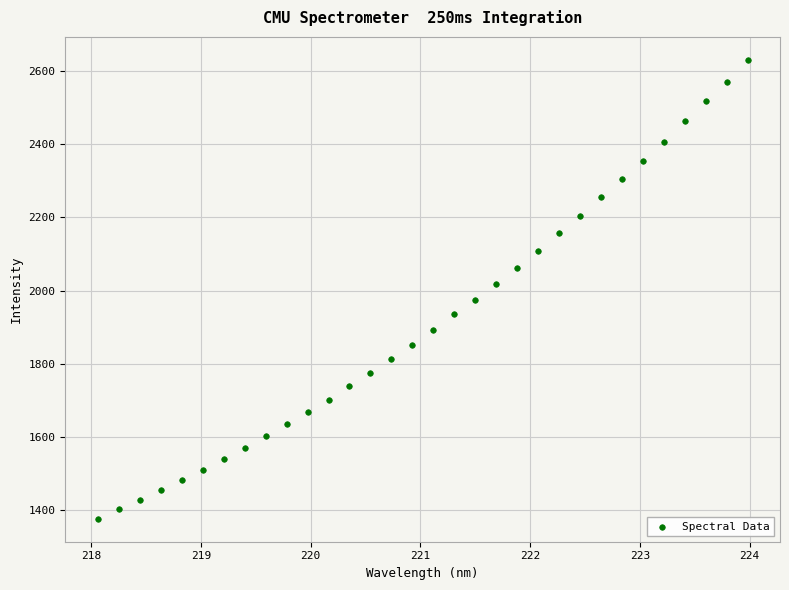

What Y value in the scatter plot is closest to 2003?

2017.4